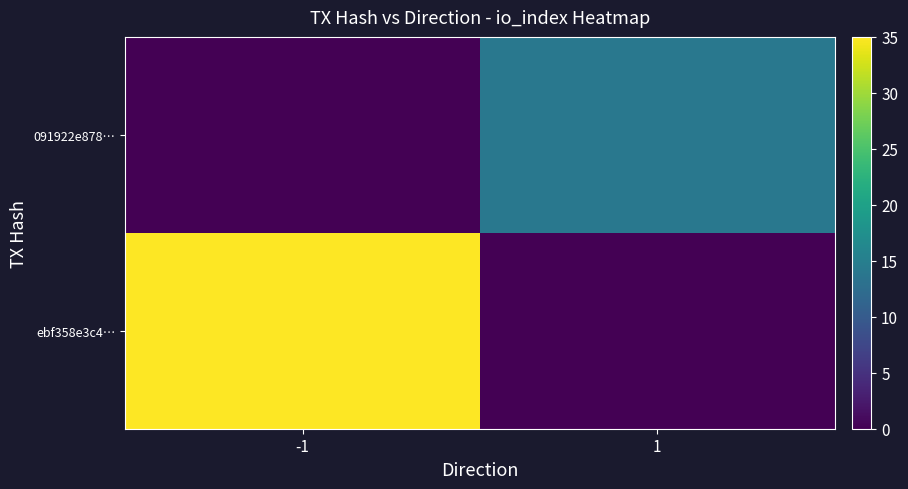

Which has a higher value, 1 or -1?

-1